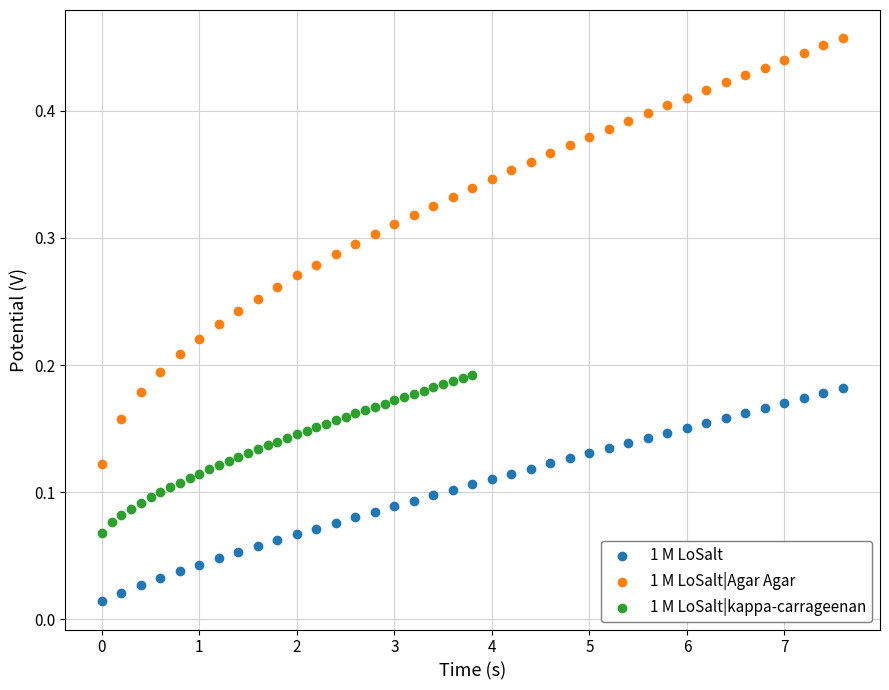

Which series reaches the minimum Y coordinate?

1 M LoSalt